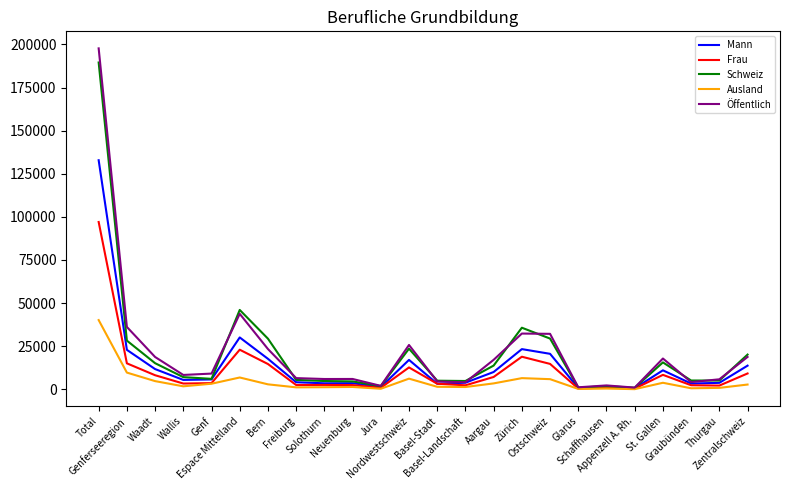

What is the greatest value displayed?

197753